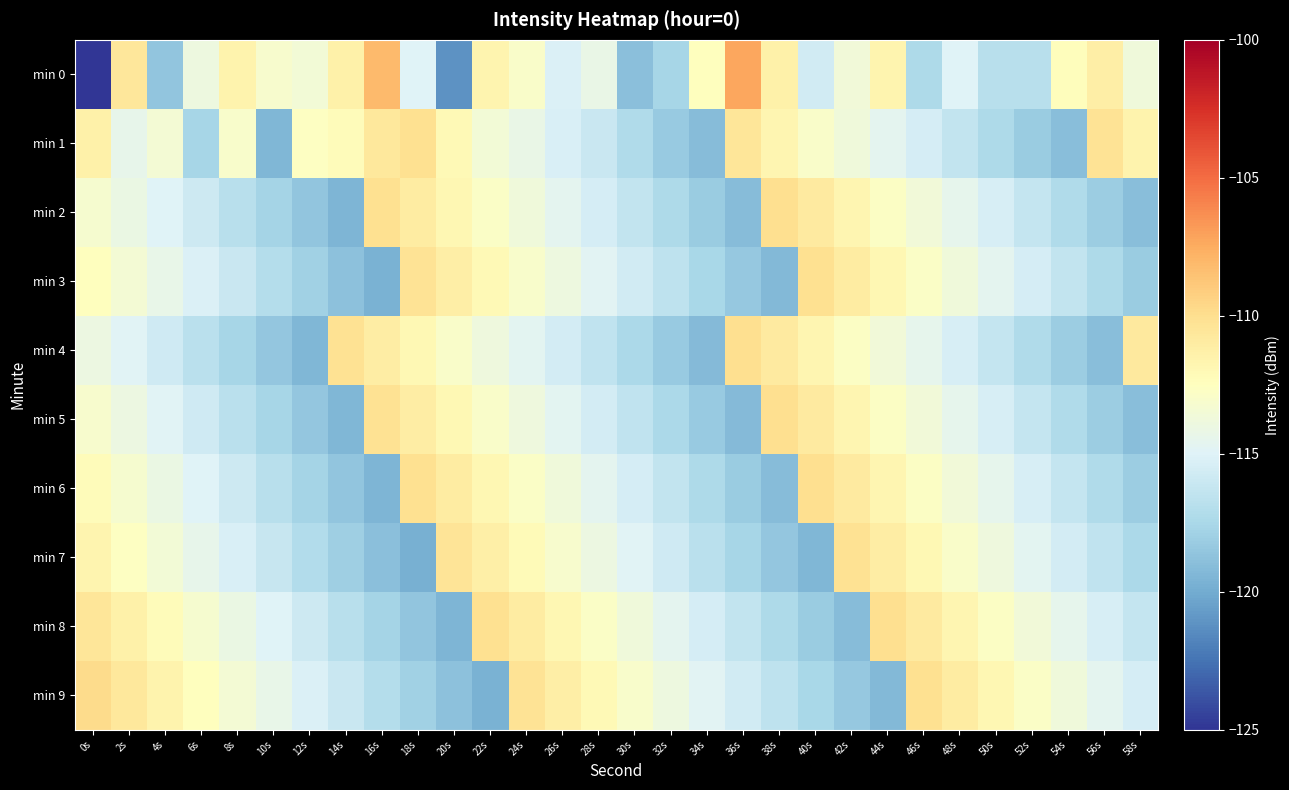

Rank the series by their maximum value, from lowest to highest.

min 7, min 1, min 3, min 2, min 4, min 5, min 6, min 8, min 9, min 0